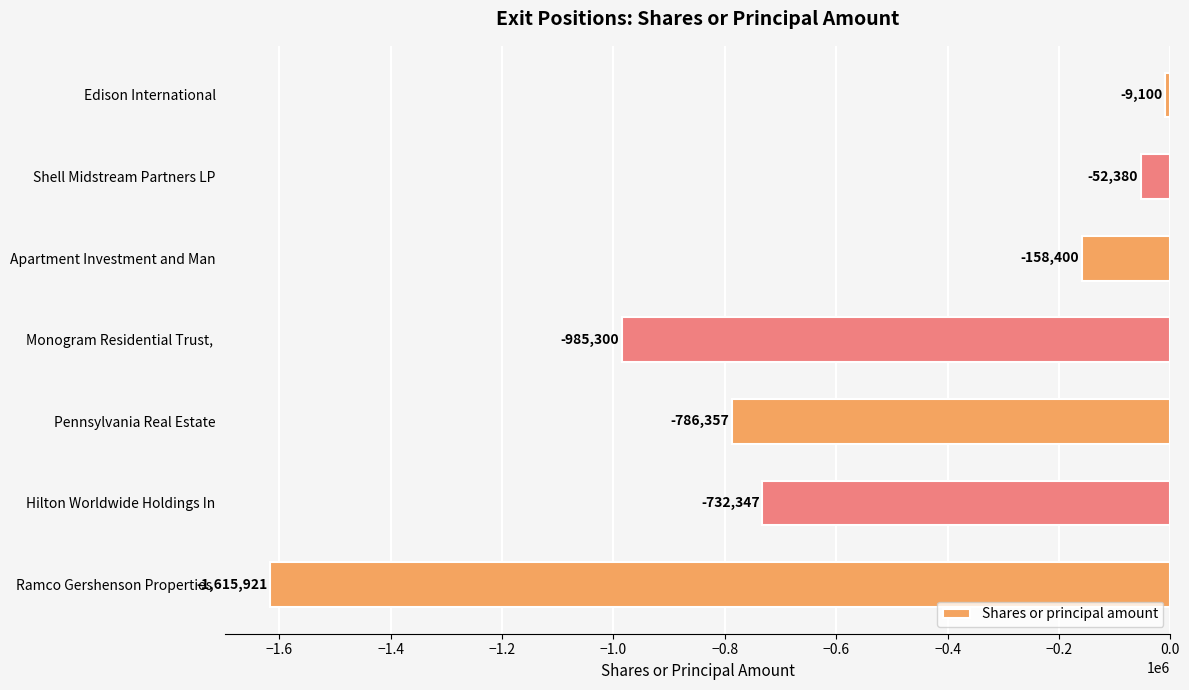

What is the change in value from Edison International to Shell Midstream Partners LP?

-43280